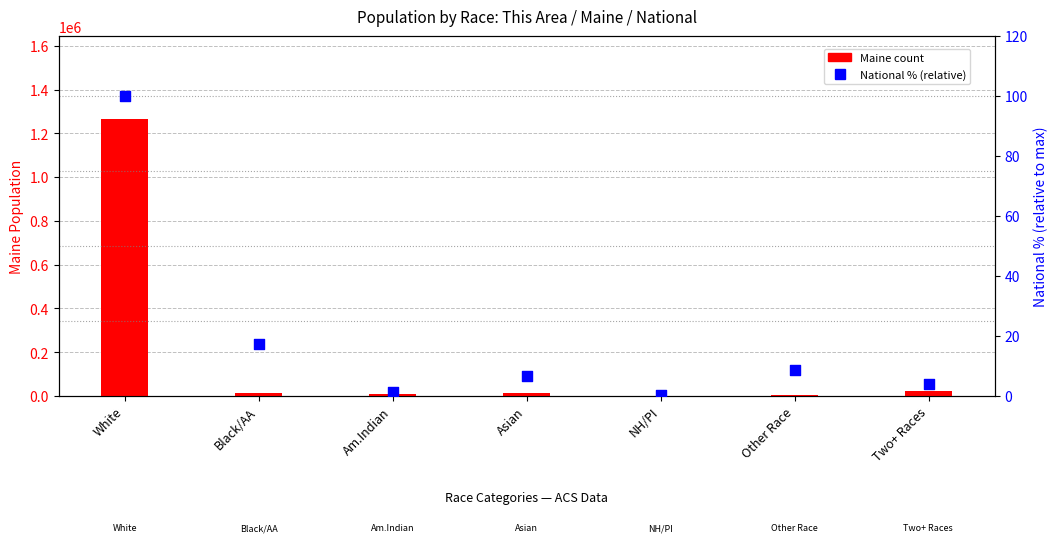

Which series has the largest total across all categories?

Maine count